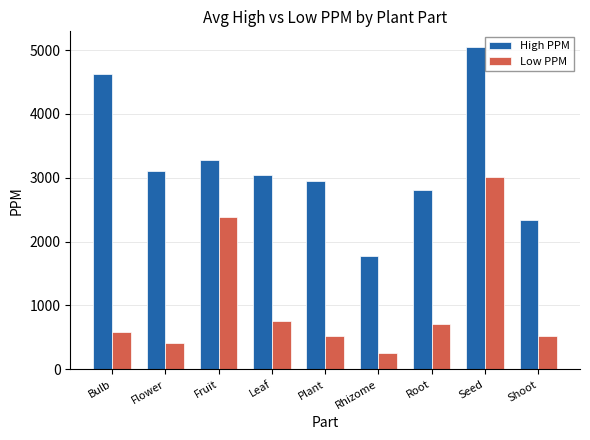

Is the value of High PPM at Rhizome greater than the value of Low PPM at Fruit?

No